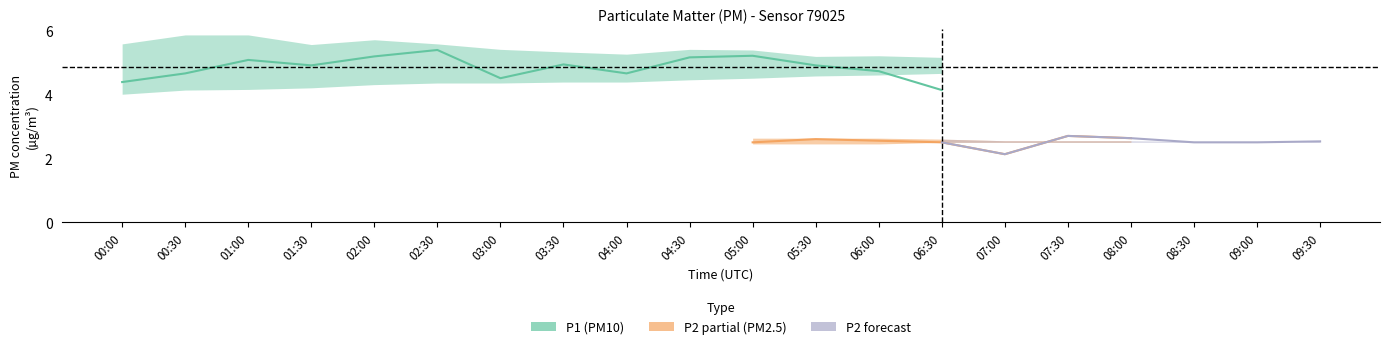

What is the average value of the P2_lower series?

2.4